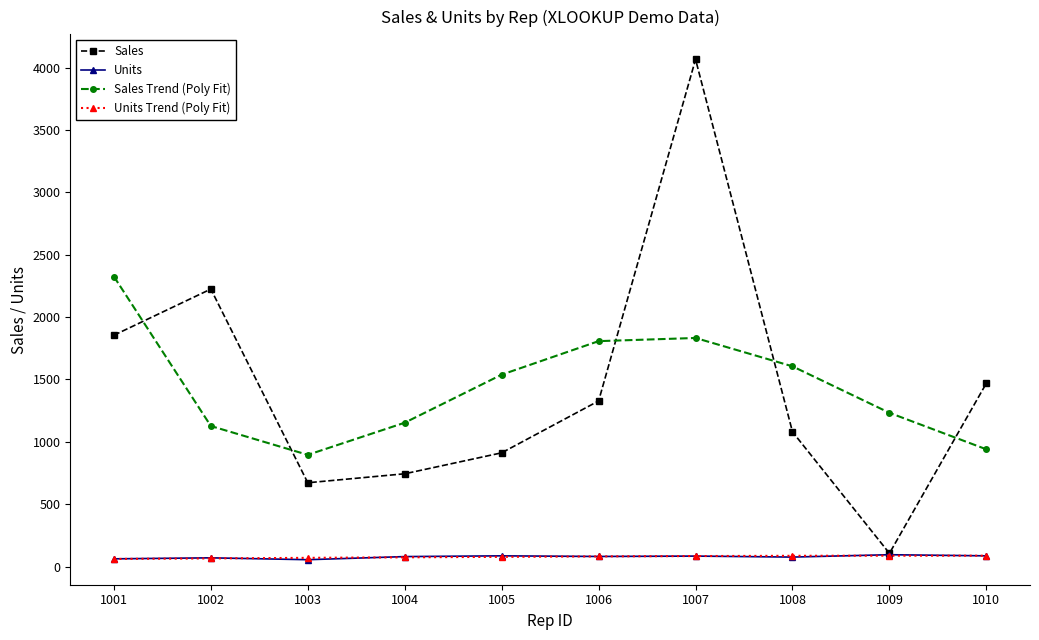

At which label does Units Trend (Poly Fit) first exceed 81?

1006